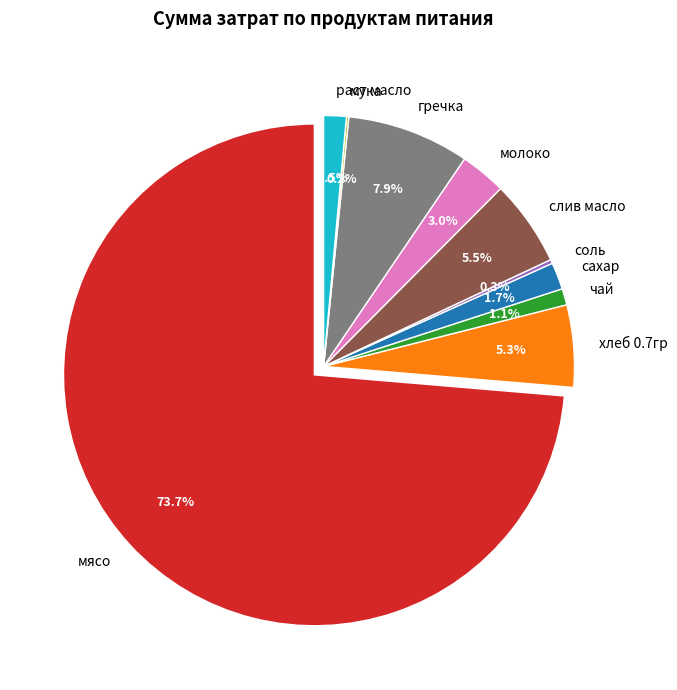

The слив масло slice represents 6% of the pie. True or false?

True